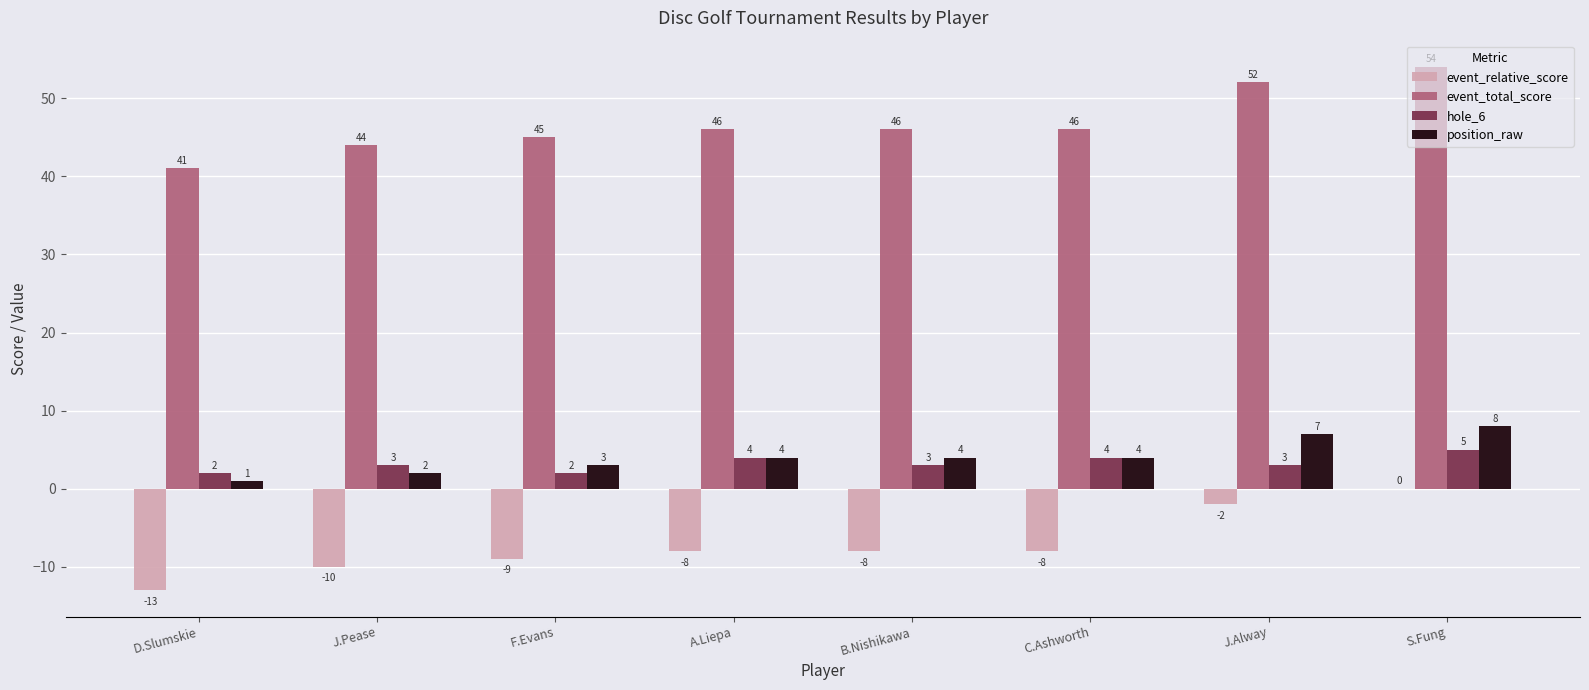

Which category has the highest value in the event_total_score series?

S.Fung